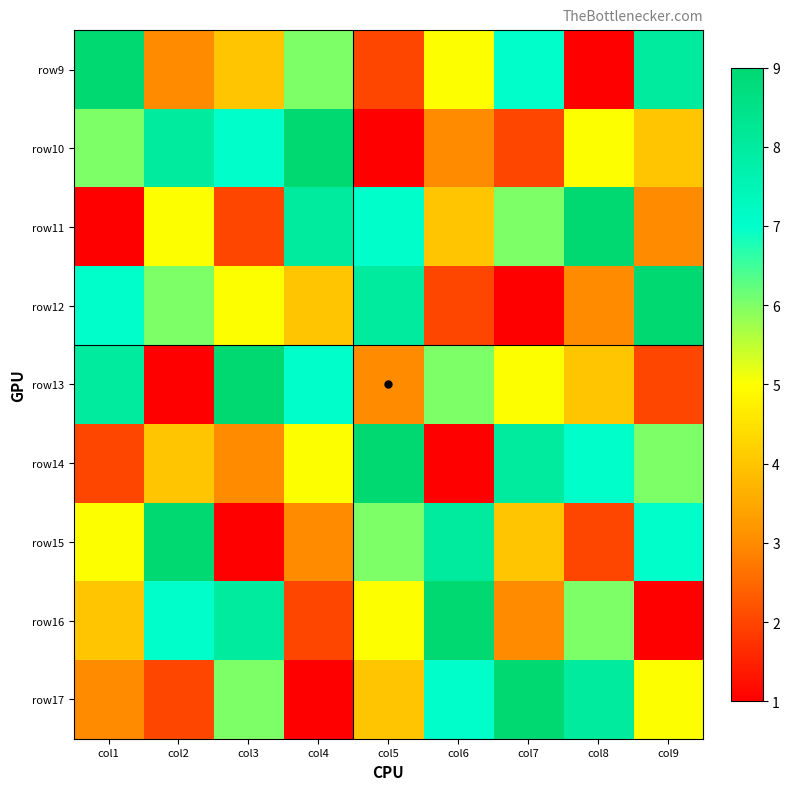

Reading left to right, what are all the values shown in this chart?

row9: col1=9	col2=3	col3=4	col4=6	col5=2	col6=5	col7=7	col8=1	col9=8
row10: col1=6	col2=8	col3=7	col4=9	col5=1	col6=3	col7=2	col8=5	col9=4
row11: col1=1	col2=5	col3=2	col4=8	col5=7	col6=4	col7=6	col8=9	col9=3
row12: col1=7	col2=6	col3=5	col4=4	col5=8	col6=2	col7=1	col8=3	col9=9
row13: col1=8	col2=1	col3=9	col4=7	col5=3	col6=6	col7=5	col8=4	col9=2
row14: col1=2	col2=4	col3=3	col4=5	col5=9	col6=1	col7=8	col8=7	col9=6
row15: col1=5	col2=9	col3=1	col4=3	col5=6	col6=8	col7=4	col8=2	col9=7
row16: col1=4	col2=7	col3=8	col4=2	col5=5	col6=9	col7=3	col8=6	col9=1
row17: col1=3	col2=2	col3=6	col4=1	col5=4	col6=7	col7=9	col8=8	col9=5